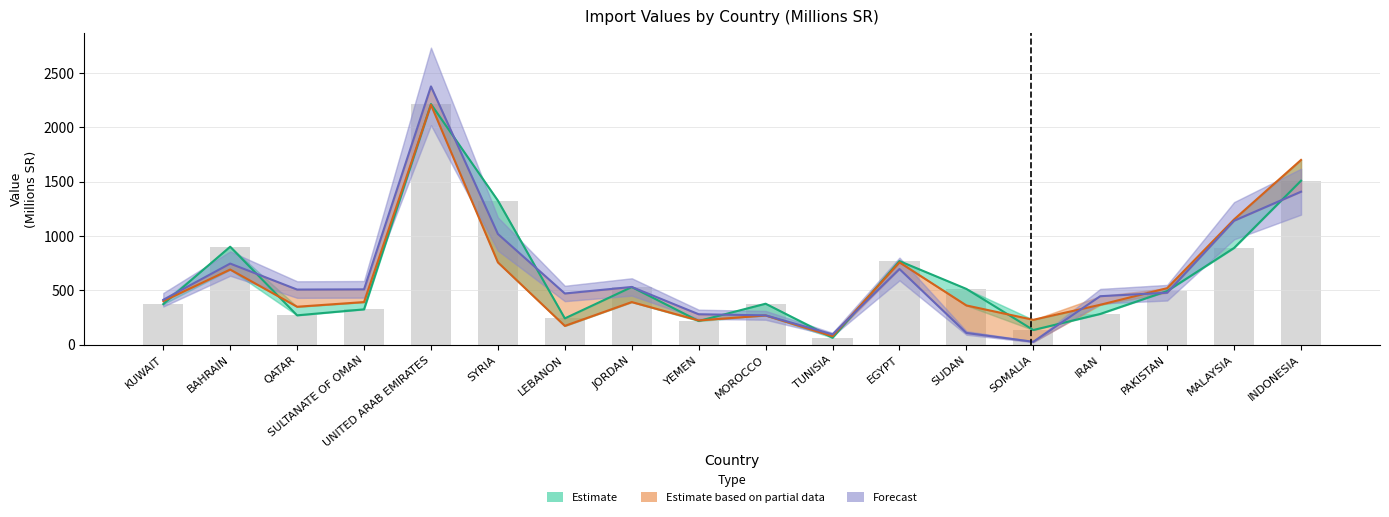

List the series in order of their overall mean, lowest first.

Estimate based on partial data, Estimate, Forecast